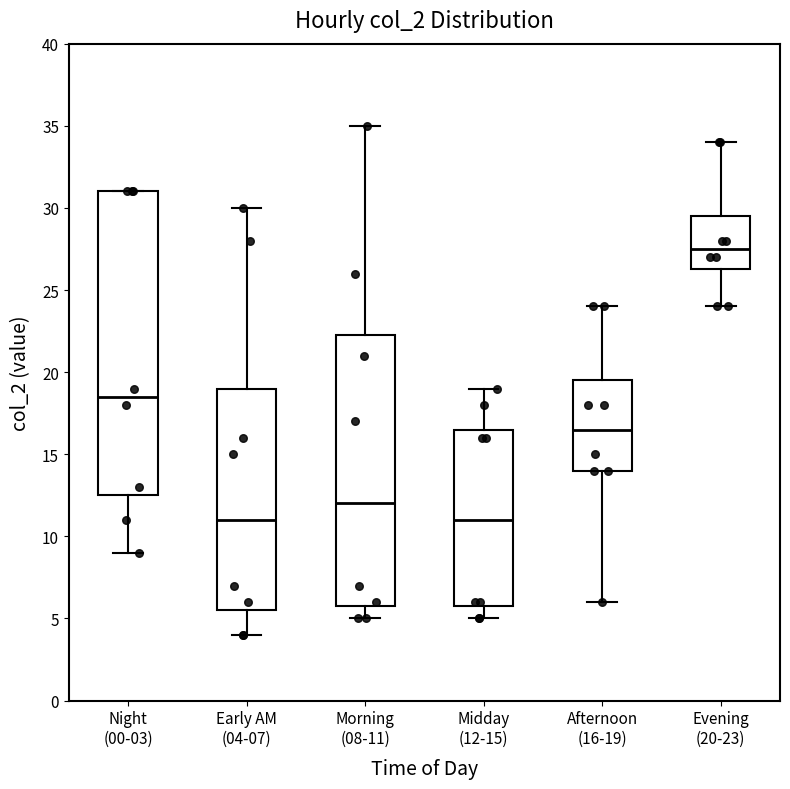

Where does the lower whisker of the box for Afternoon (16-19) end on the y-axis? The values are not printed on the chart, so give them approximately, as read against the axis.

6.0